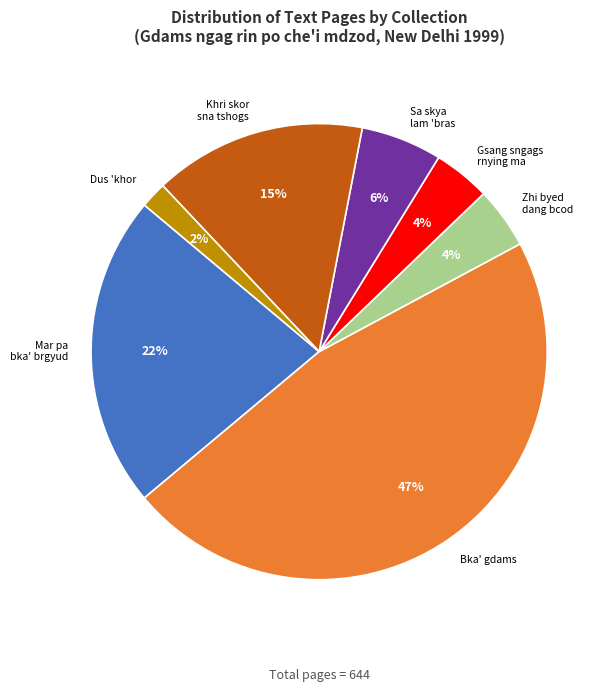

How many slices are in this pie chart?

7